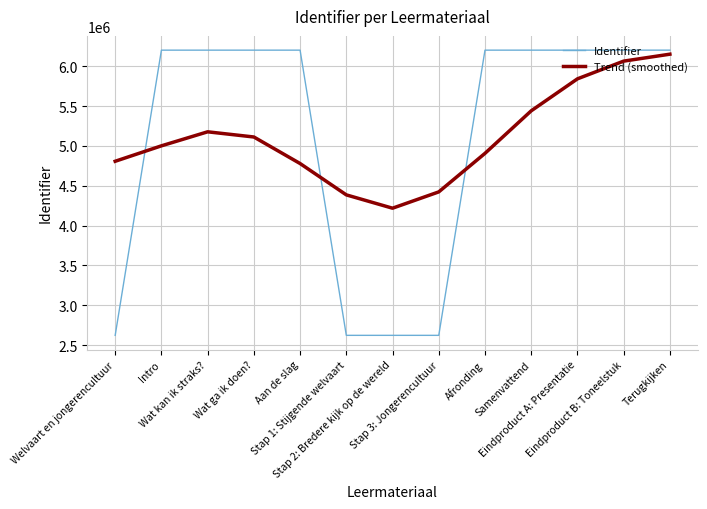

How many intersections are there between Identifier and Trend (smoothed)?

3